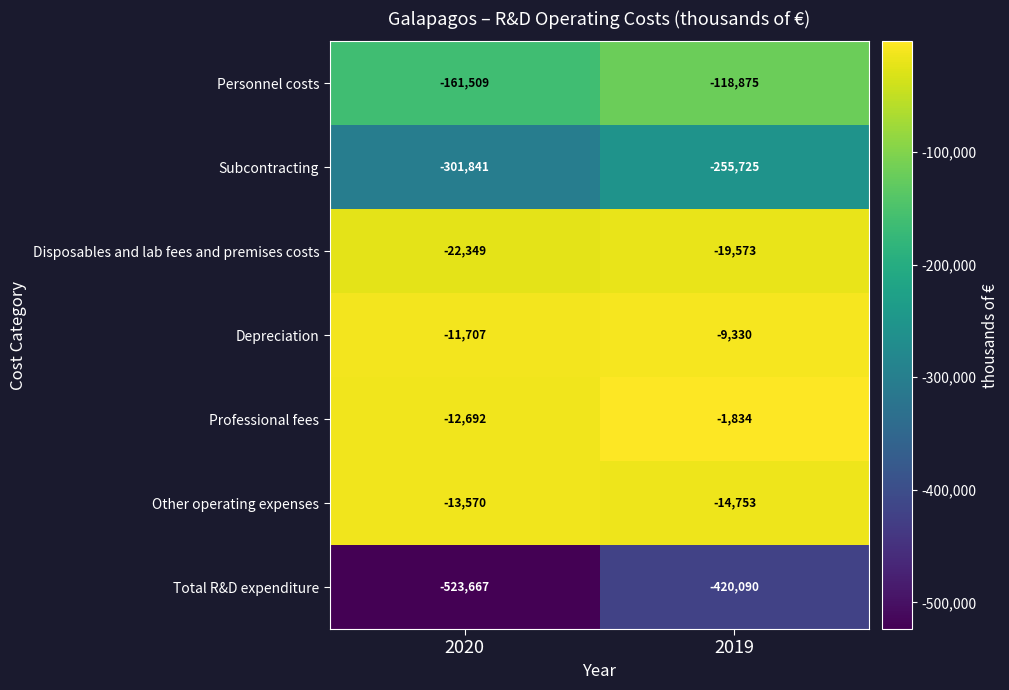

What is the difference between the highest and lowest values at 2019?

418256